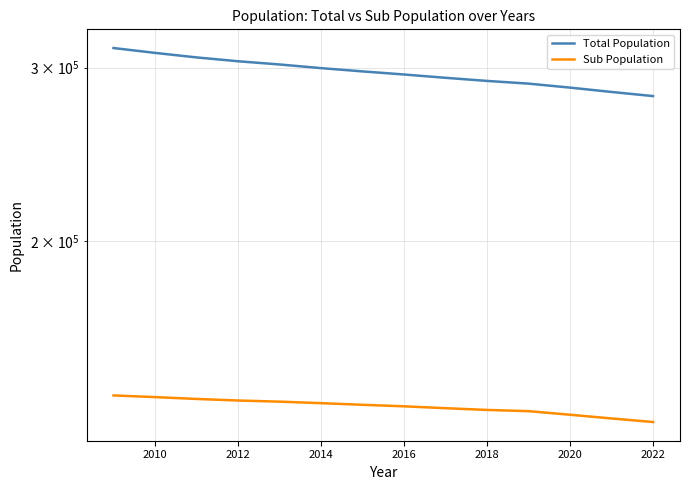

What is the sum of the Sub Population values at 2014 and 2018?

271393